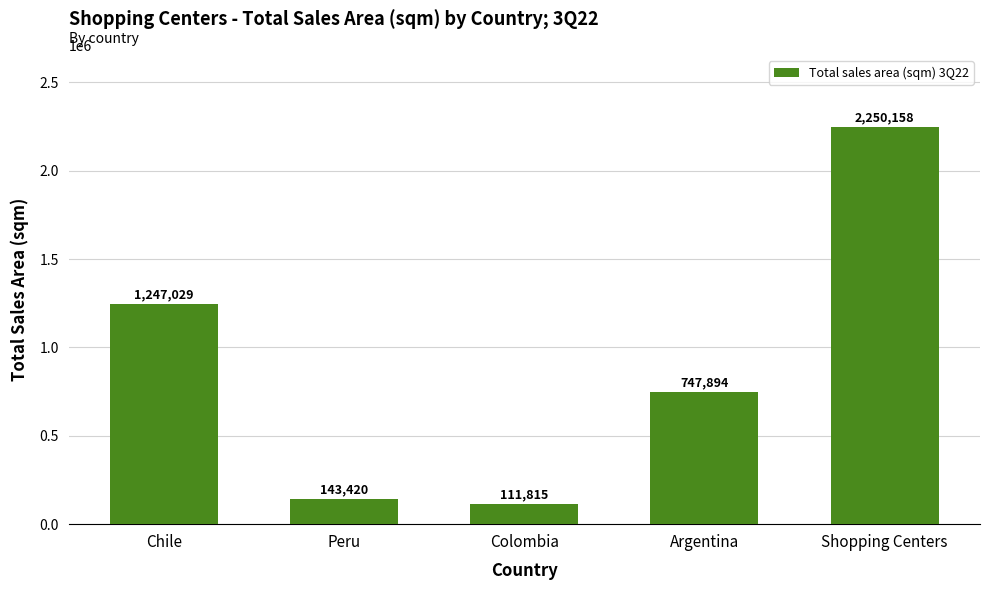

What is the value of the 5th bar from the left?

2250157.9